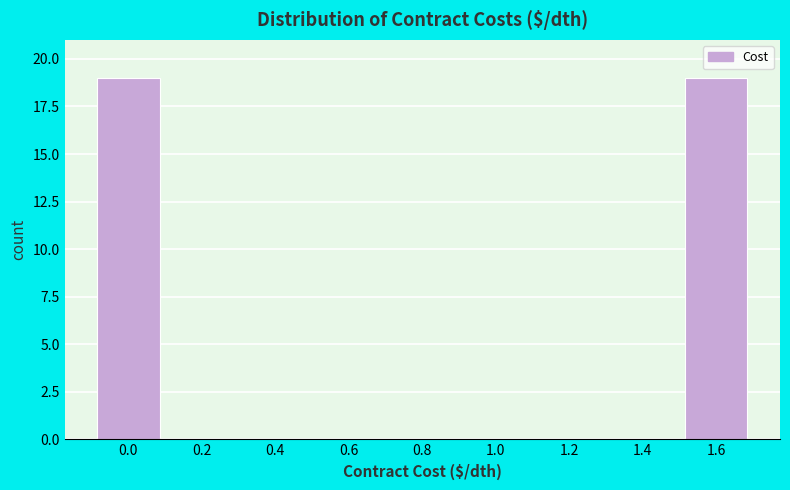

Reading left to right, what are all the values shown in this chart?

0.0=19	0.2=0	0.4=0	0.6=0	0.8=0	1.0=0	1.2=0	1.4=0	1.6=19